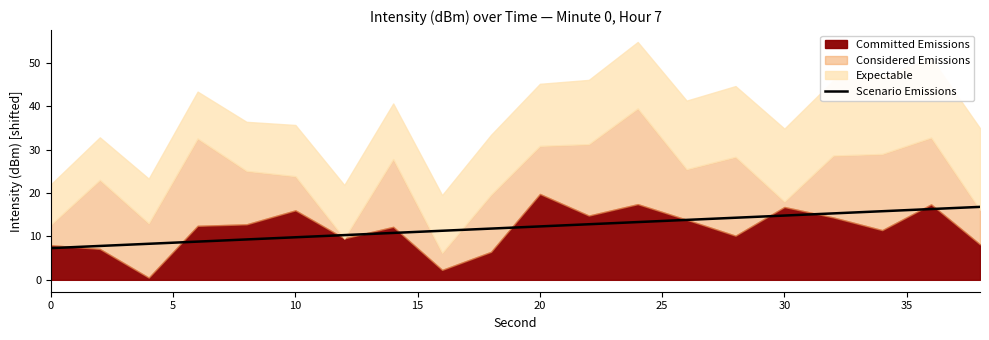

The value of Scenario Emissions at 0 is 1.6. True or false?

False